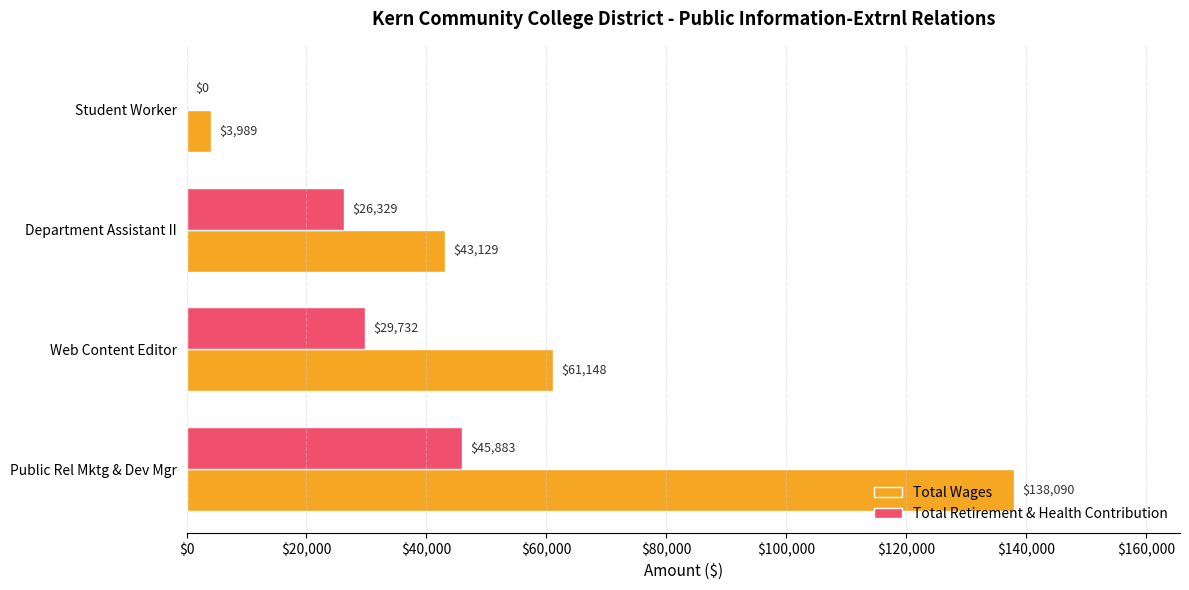

Which series has the largest total across all categories?

Total Wages